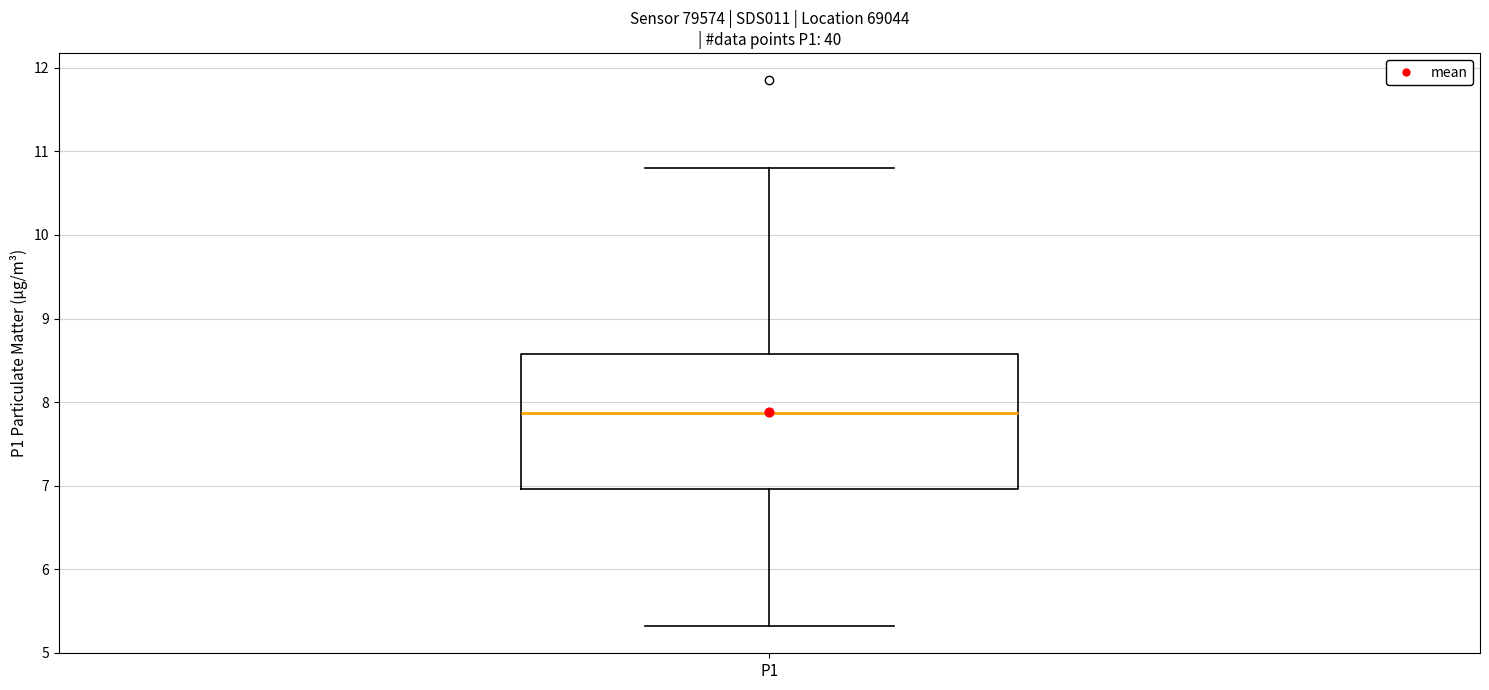

Where does the upper whisker of the box for P1 end on the y-axis? The values are not printed on the chart, so give them approximately, as read against the axis.

10.8